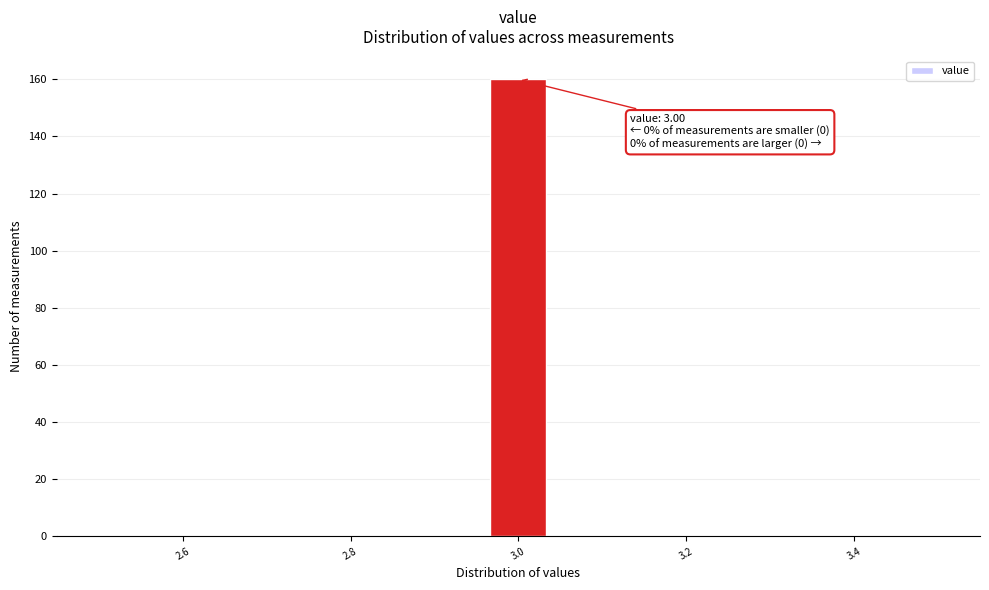

Around what value on the x-axis is the tallest bar? Give the approximate position of its centre, as read against the axis.

3.00